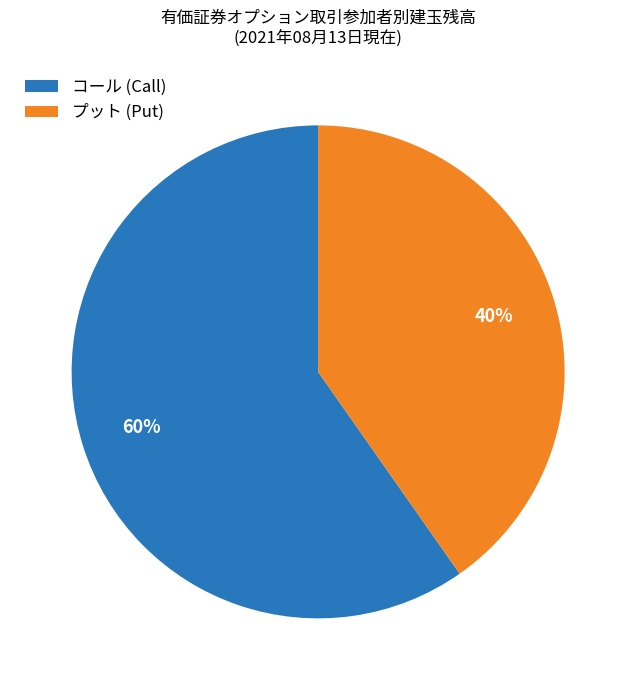

Rank the categories by value from lowest to highest.

プット (Put), コール (Call)